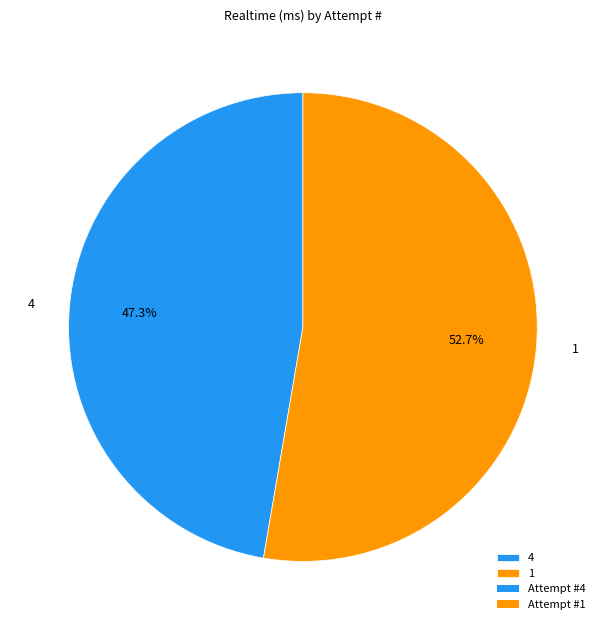

To the nearest percent, what percentage of the pie is 4?

47%